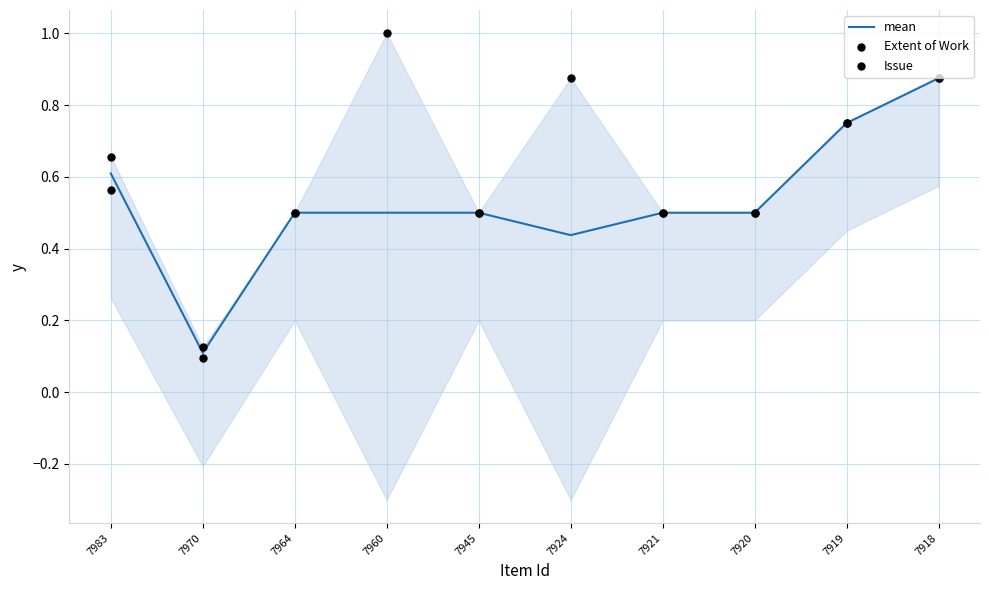

Which has a higher value, 7919 or 7918?

7918